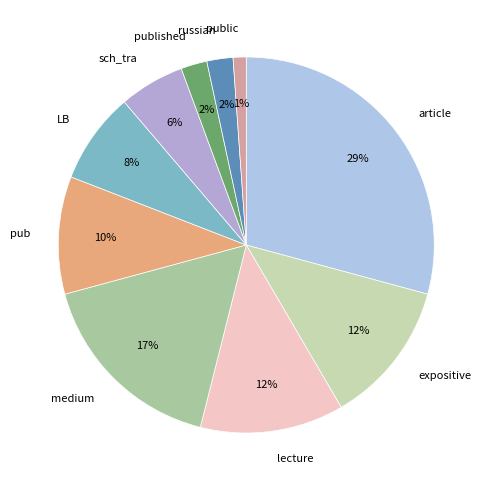

How many segments does this pie chart have?

10